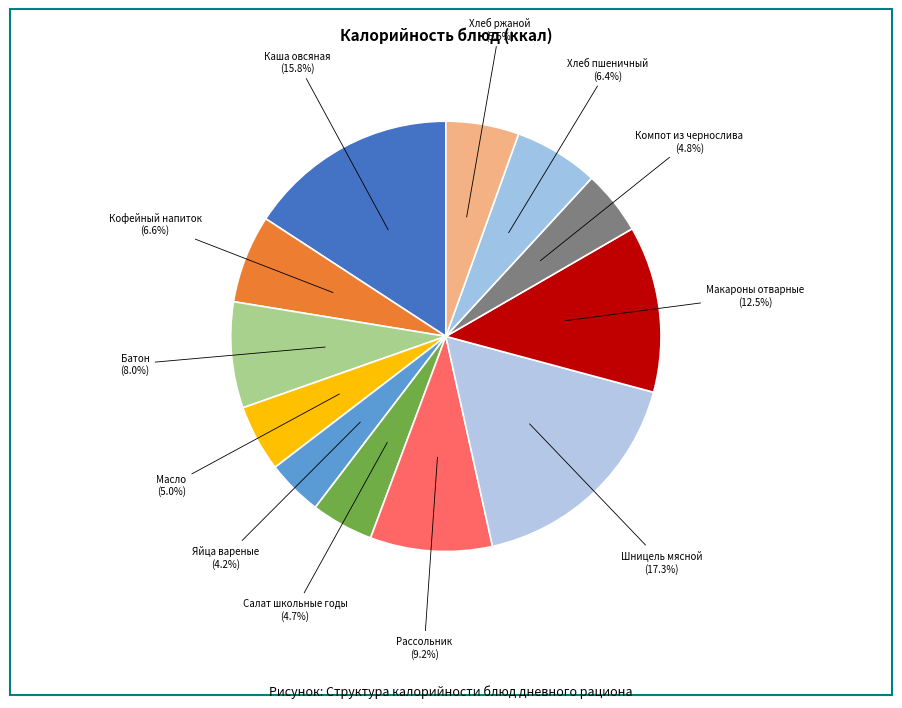

How many segments does this pie chart have?

12